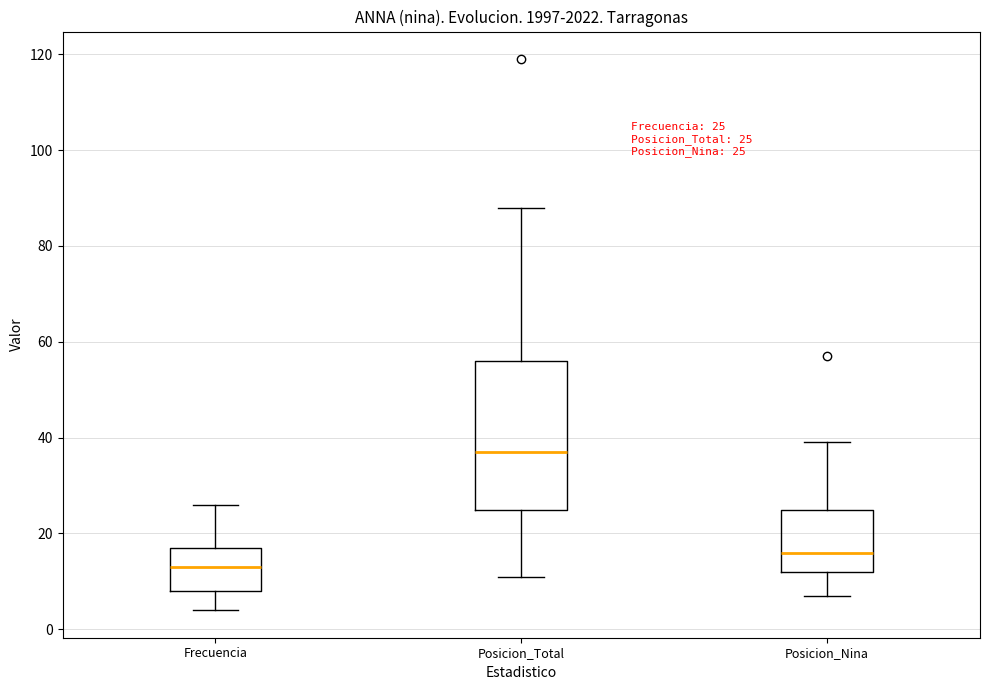

Comparing the boxes themselves (not the whiskers), which one is the tallest?

Posicion_Total